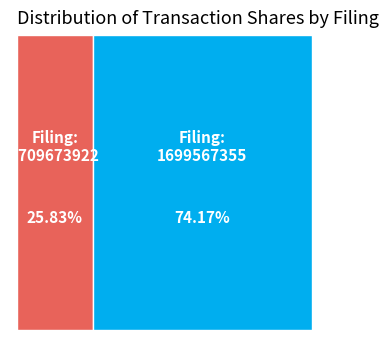

Between wk-form4_1709673922.xml and wk-form4_1699567355.xml, which is larger?

wk-form4_1699567355.xml